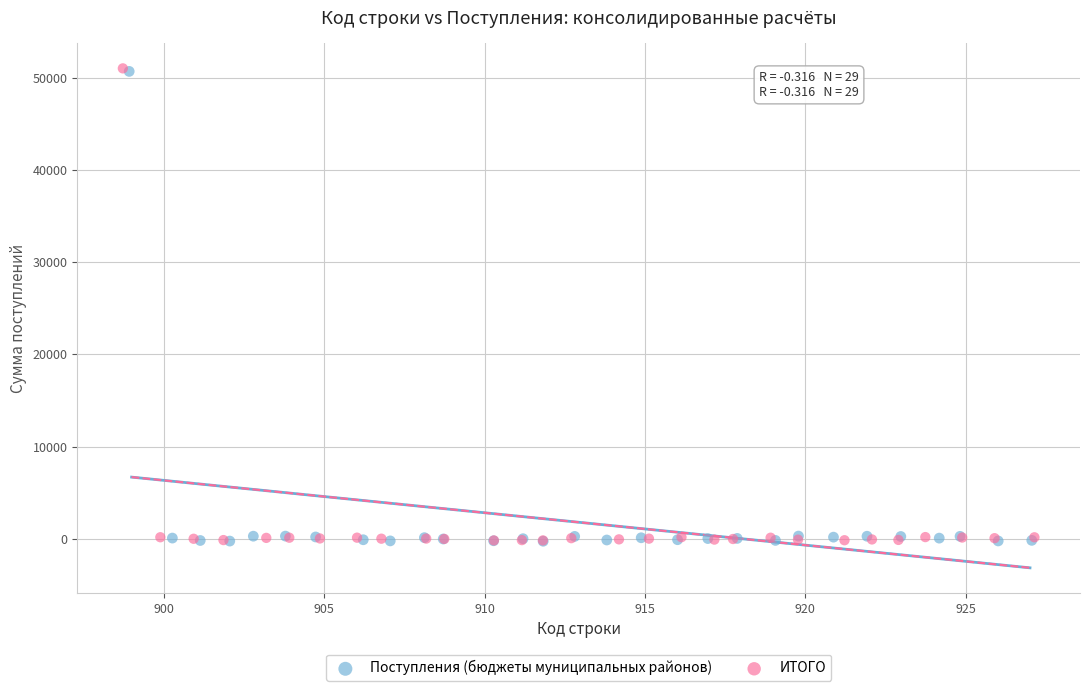

Which series has the widest spread of Y values?

ИТОГО